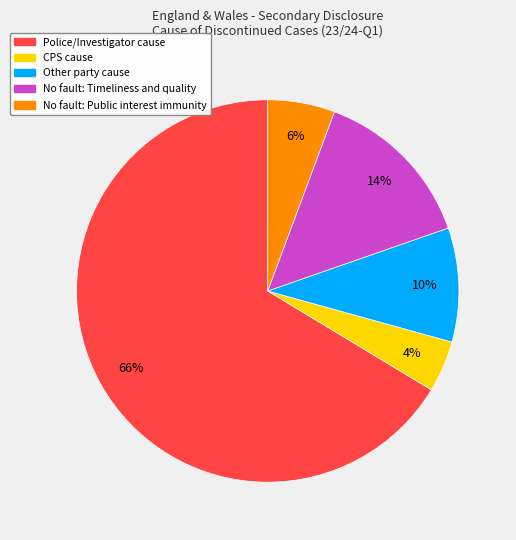

To the nearest percent, what is the combined percentage of Police/Investigator cause and No fault: Timeliness and quality?

80%